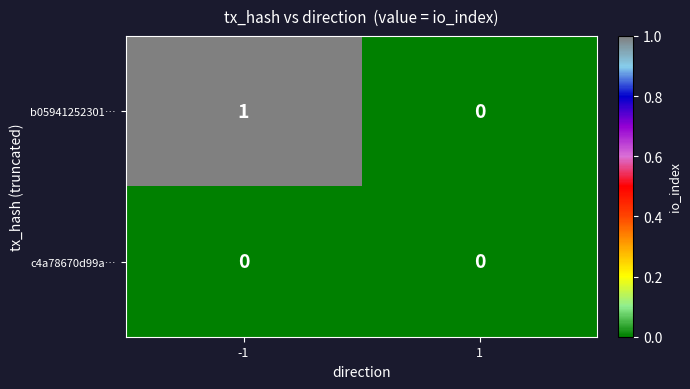

Is the value of b05941252301… at -1 greater than the value of c4a78670d99a… at 1?

Yes